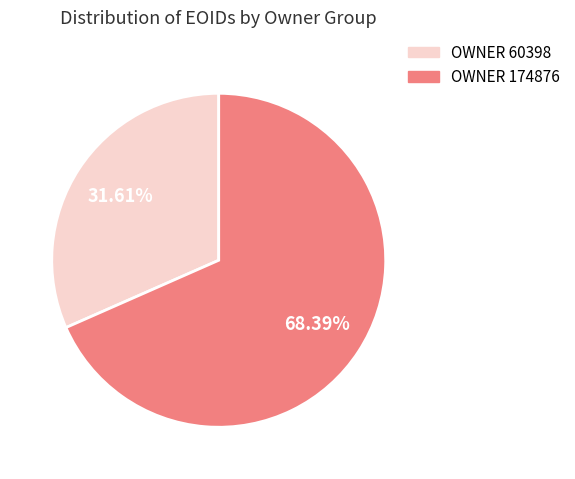

Does any single category account for the majority?

Yes